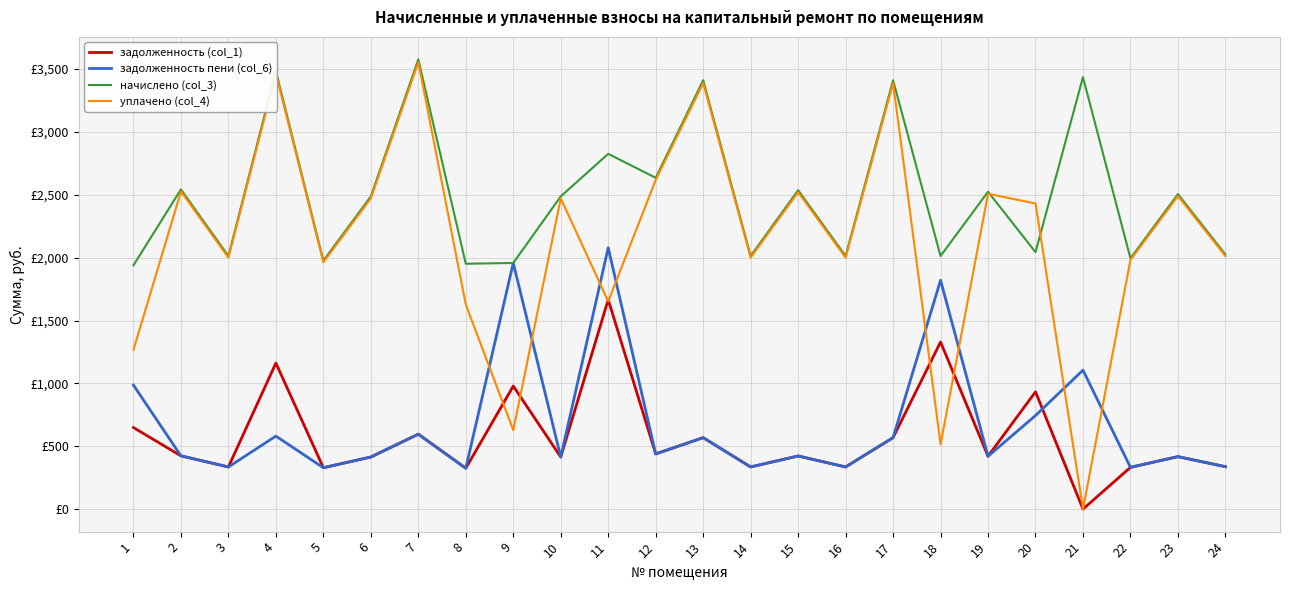

At which category is the sum across all series the highest?

4